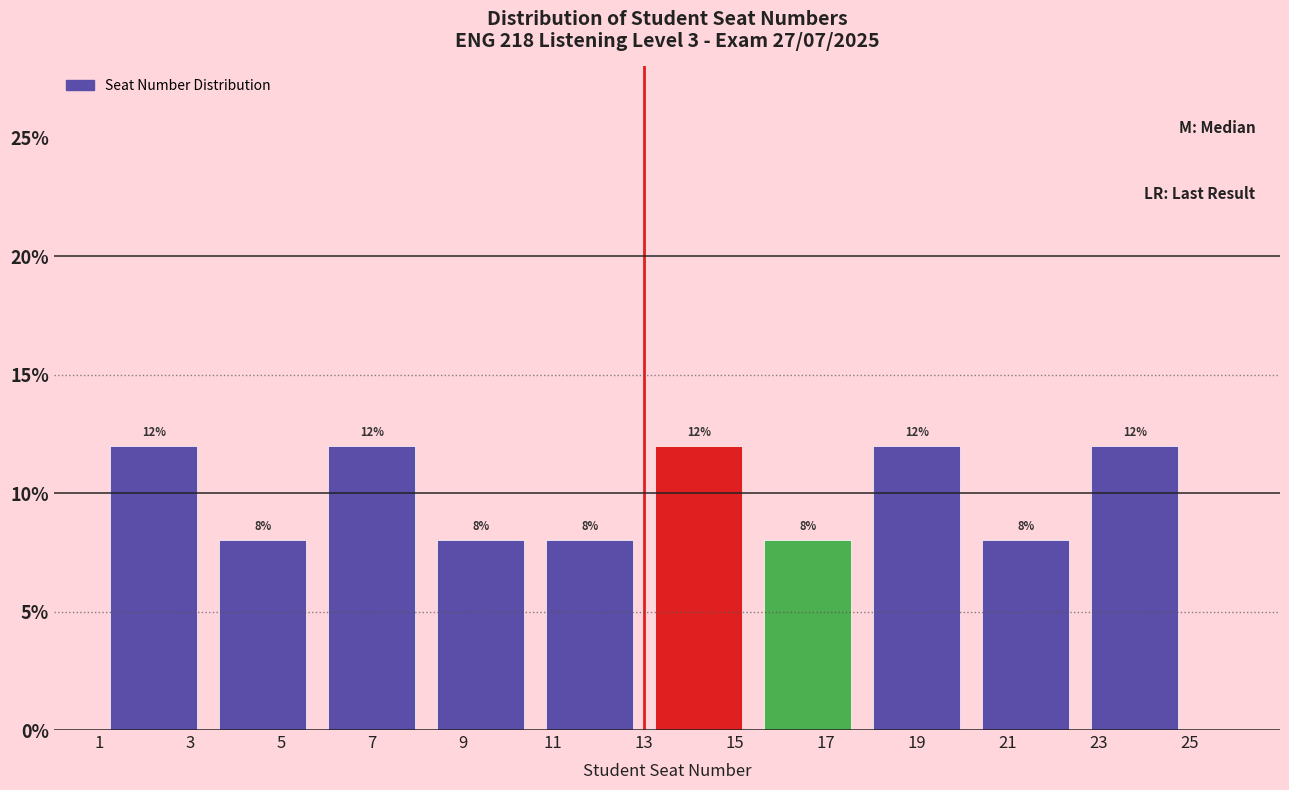

Reading left to right, list every bar in this chart as the range it spans on the x-axis followed by its height.

1.0 to 3.4: 12
3.4 to 5.8: 8
5.8 to 8.2: 12
8.2 to 10.6: 8
10.6 to 13.0: 8
13.0 to 15.4: 12
15.4 to 17.8: 8
17.8 to 20.2: 12
20.2 to 22.6: 8
22.6 to 25.0: 12